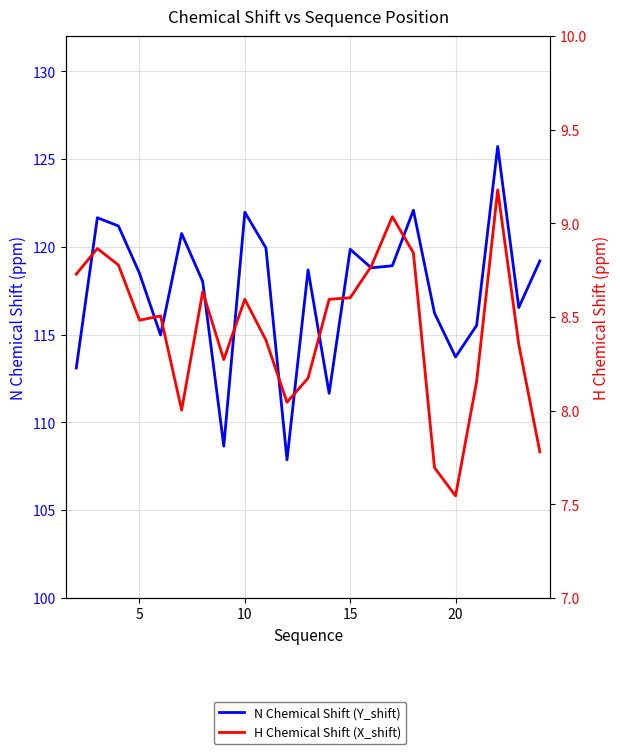

At 20, list the series in order from largest to smallest.

N Chemical Shift (Y_shift), H Chemical Shift (X_shift)